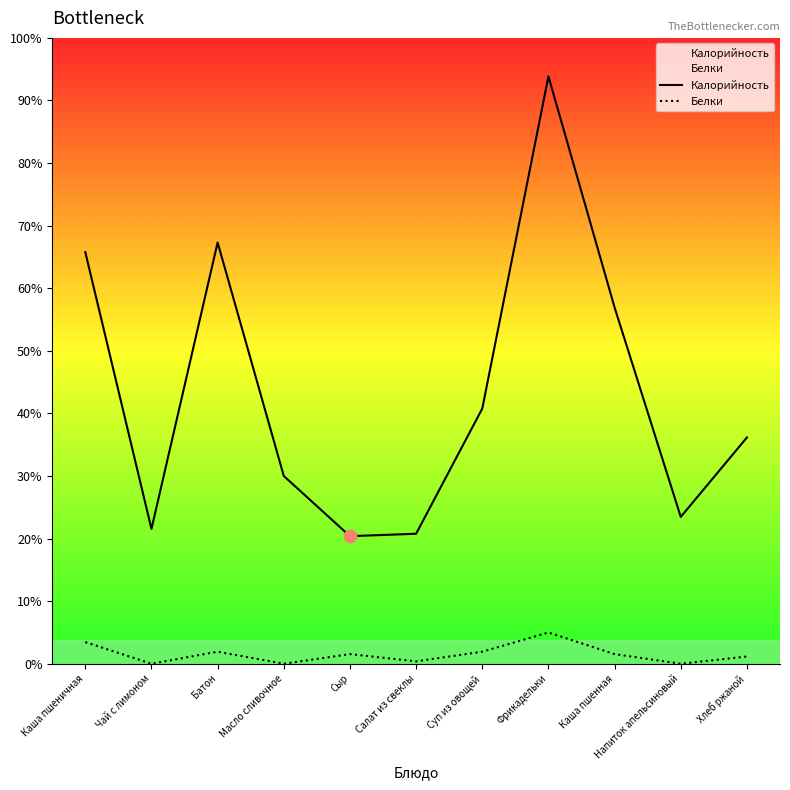

At how many categories does at least one series exceed 191?

1